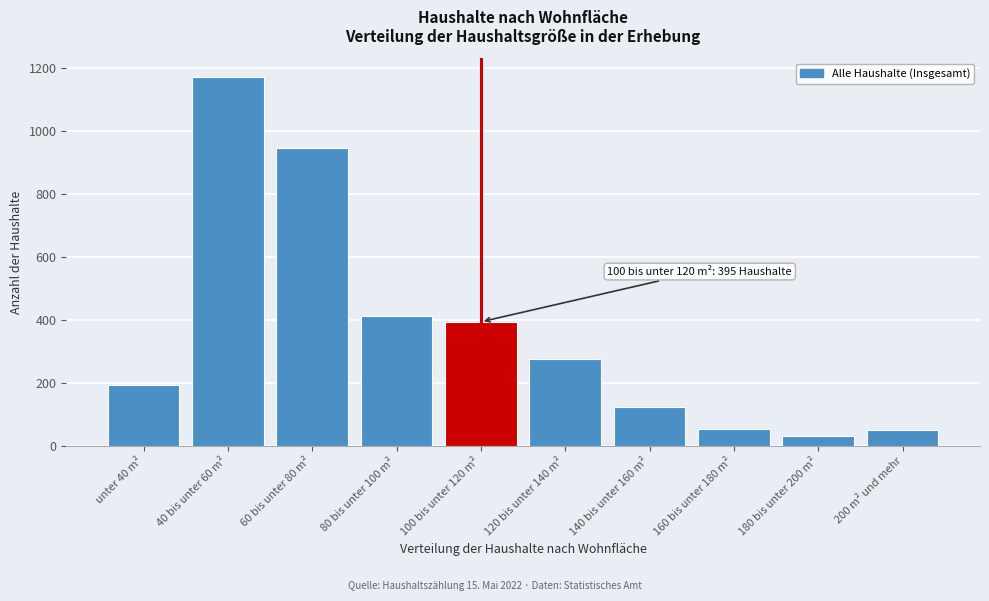

Is it true that the value at 140 bis unter 160 m² is 176?

False